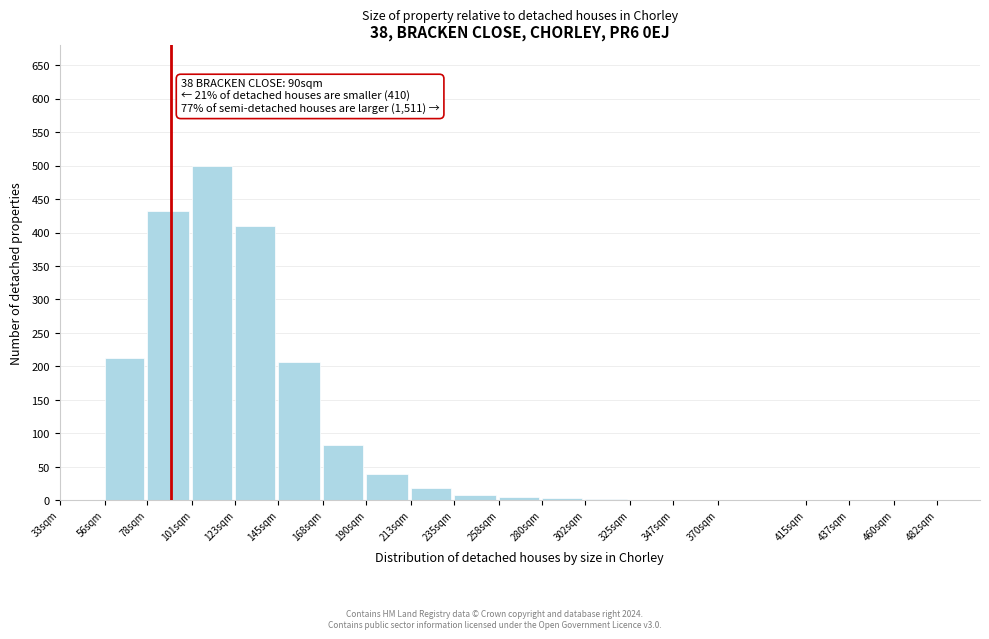

What is the maximum value shown in the chart?

500